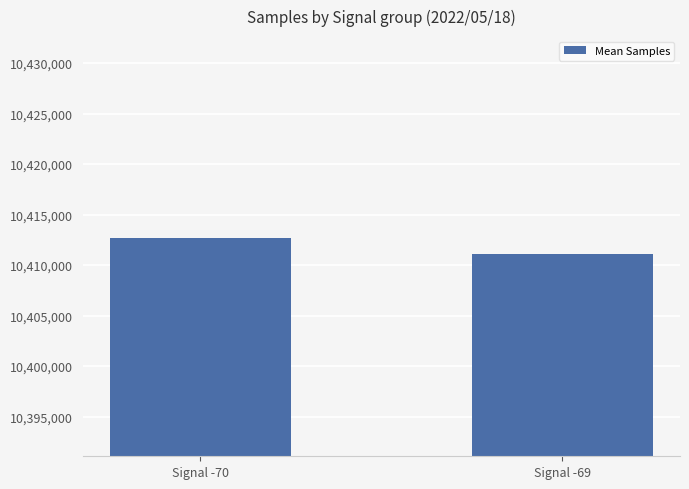

True or false: the data shows 10411075 at Signal -69.

True